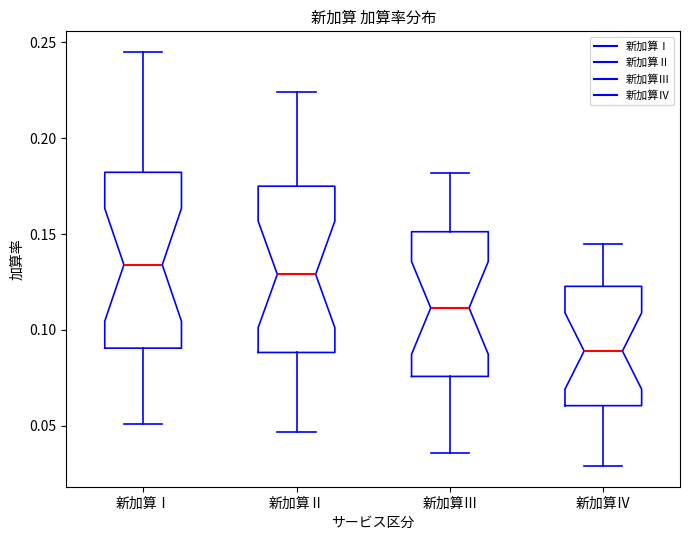

Where is the lower edge of the box for 新加算Ⅰ on the y-axis? The values are not printed on the chart, so give them approximately, as read against the axis.

0.090